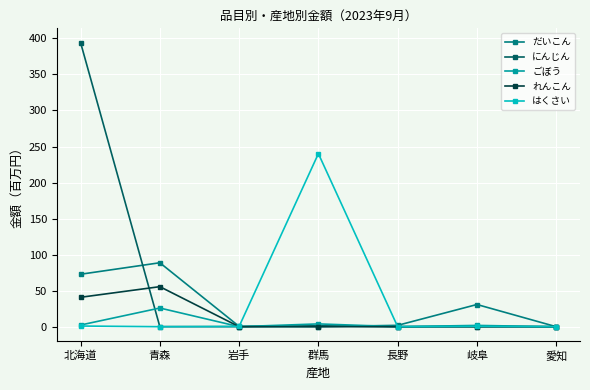

What is the approximate value of ごぼう at 岩手?

0.1